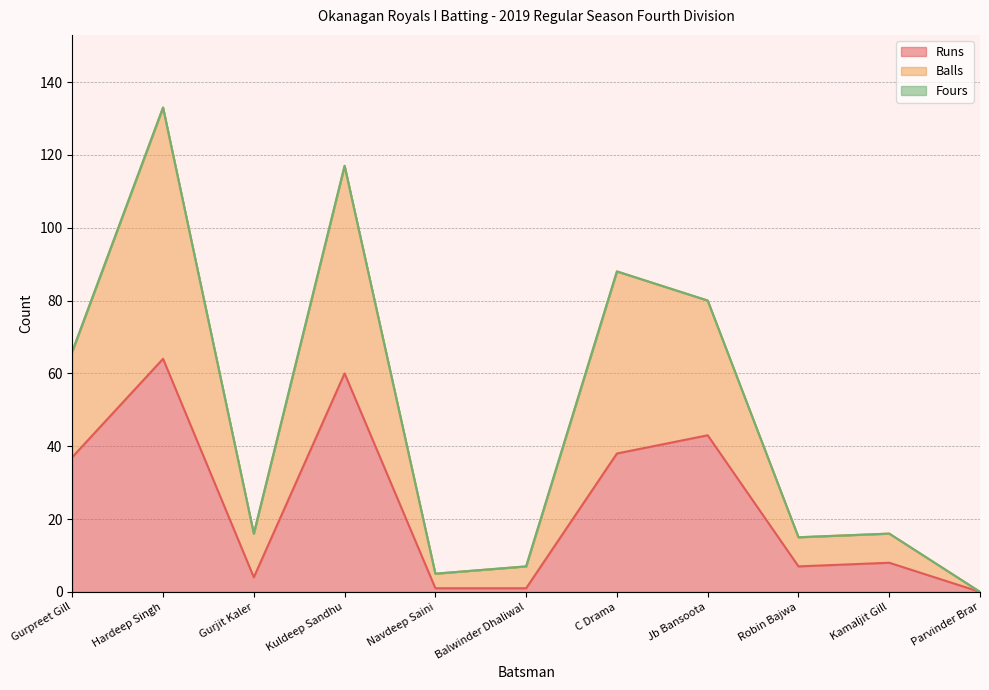

What is the sum of the Runs values at Hardeep Singh and Robin Bajwa?

71